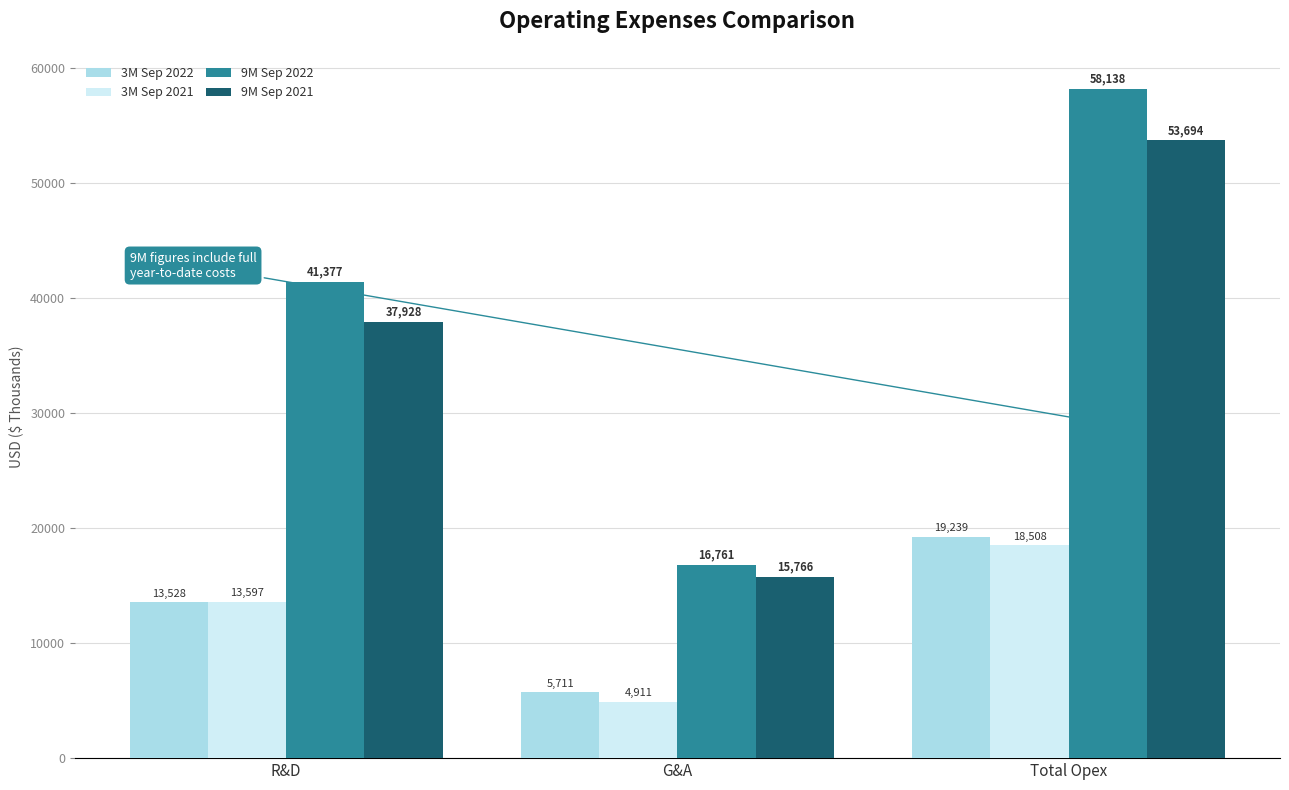

How many series are shown in this chart?

4